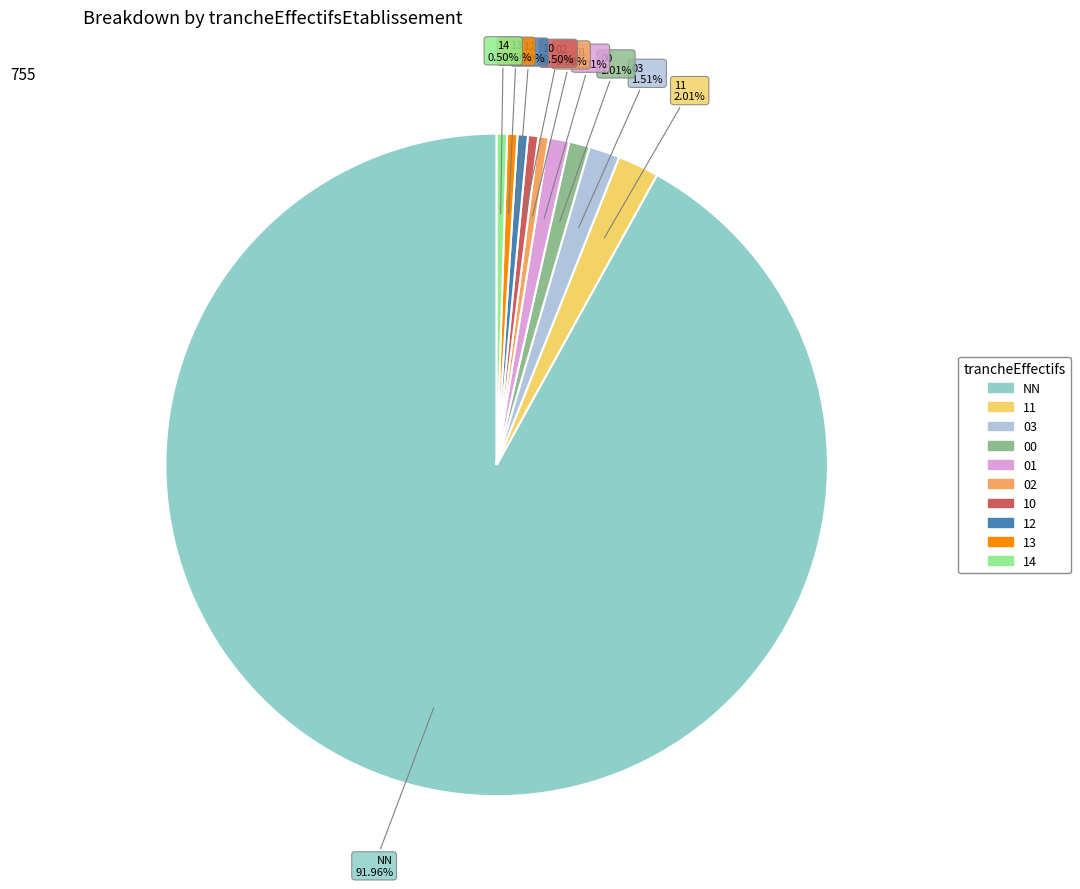

Is 14 the majority of the pie?

No